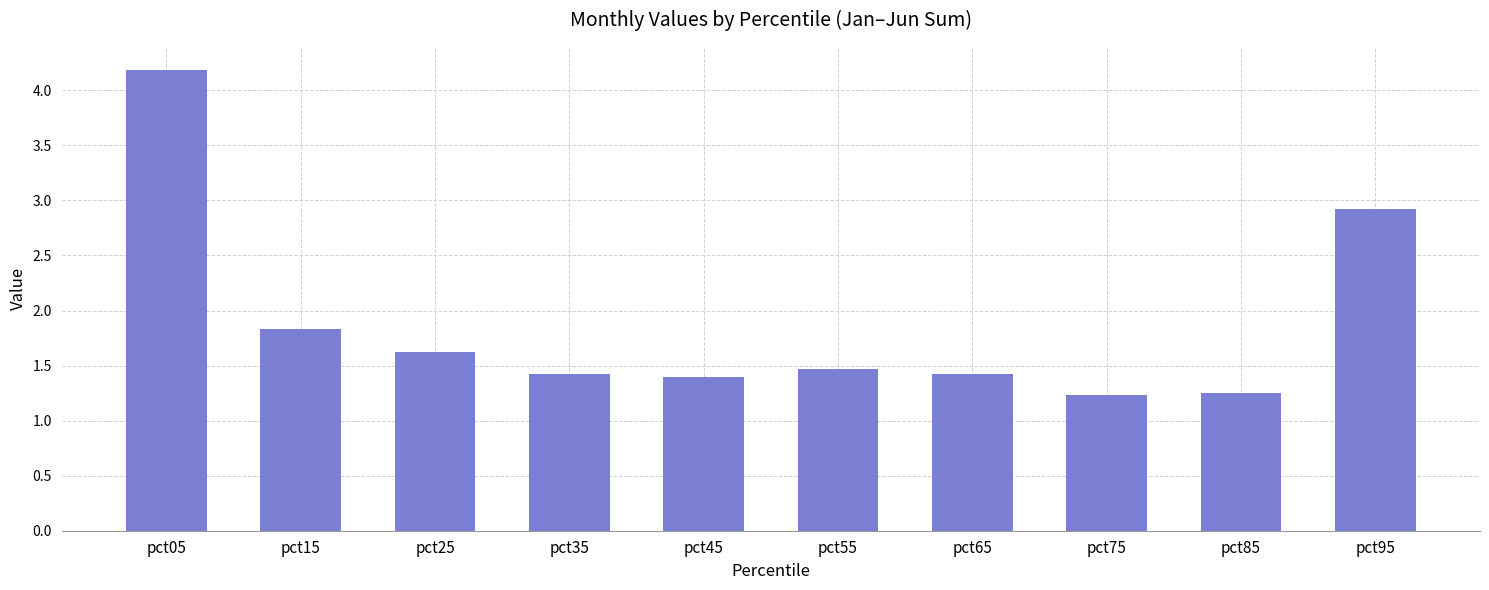

The chart shows a value of 2.2 at pct85. True or false?

False